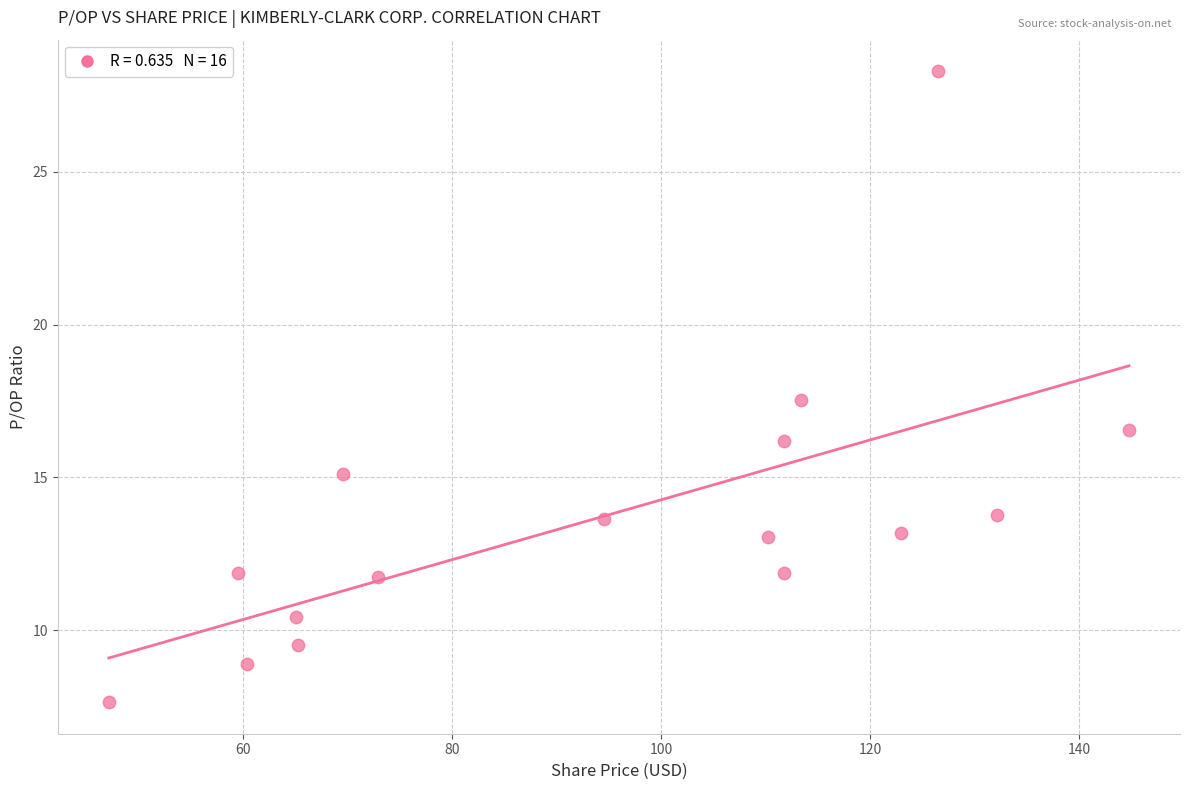

What is the range of X values (max minus min)?

97.6